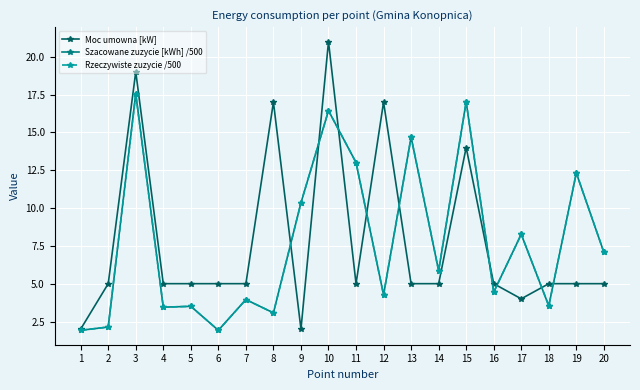

Is this an area chart (filled region under the line)?

No